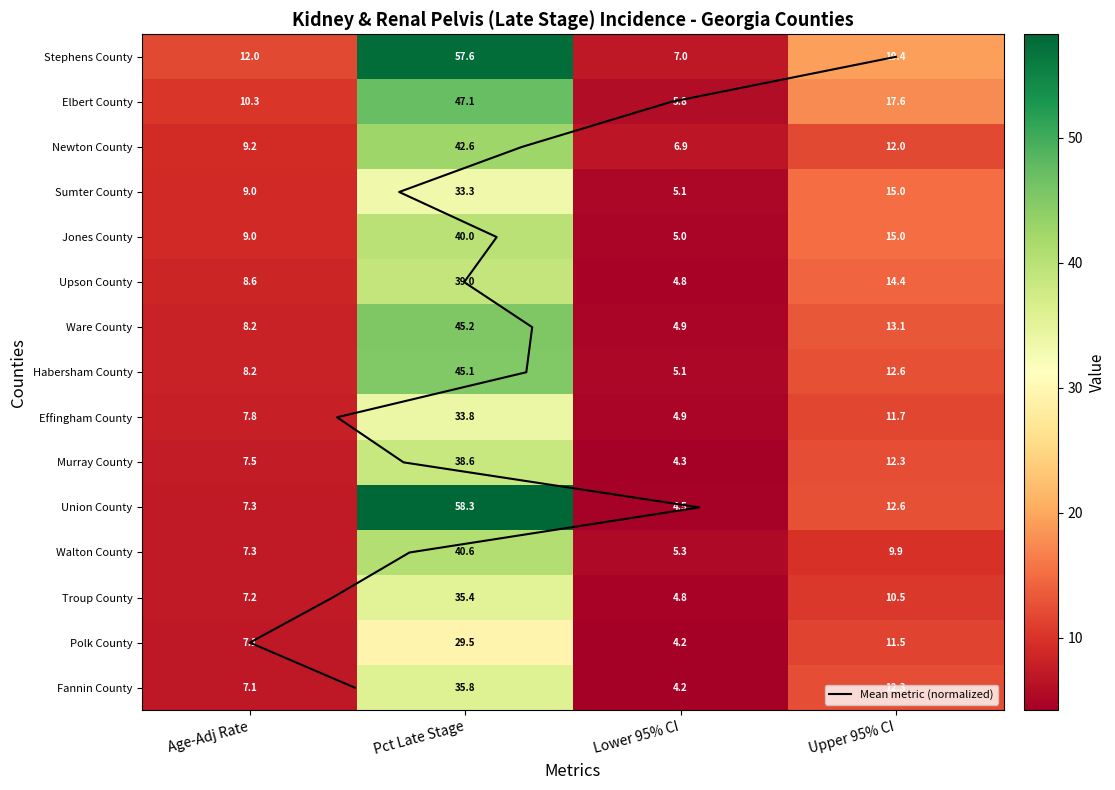

Reading left to right, what are all the values shown in this chart?

Stephens County: Age-Adj Rate=12.0	Pct Late Stage=57.6	Lower 95% CI=7.0	Upper 95% CI=19.4
Elbert County: Age-Adj Rate=10.3	Pct Late Stage=47.1	Lower 95% CI=5.8	Upper 95% CI=17.6
Newton County: Age-Adj Rate=9.2	Pct Late Stage=42.6	Lower 95% CI=6.9	Upper 95% CI=12.0
Sumter County: Age-Adj Rate=9.0	Pct Late Stage=33.3	Lower 95% CI=5.1	Upper 95% CI=15.0
Jones County: Age-Adj Rate=9.0	Pct Late Stage=40.0	Lower 95% CI=5.0	Upper 95% CI=15.0
Upson County: Age-Adj Rate=8.6	Pct Late Stage=39.0	Lower 95% CI=4.8	Upper 95% CI=14.4
Ware County: Age-Adj Rate=8.2	Pct Late Stage=45.2	Lower 95% CI=4.9	Upper 95% CI=13.1
Habersham County: Age-Adj Rate=8.2	Pct Late Stage=45.1	Lower 95% CI=5.1	Upper 95% CI=12.6
Effingham County: Age-Adj Rate=7.8	Pct Late Stage=33.8	Lower 95% CI=4.9	Upper 95% CI=11.7
Murray County: Age-Adj Rate=7.5	Pct Late Stage=38.6	Lower 95% CI=4.3	Upper 95% CI=12.3
Union County: Age-Adj Rate=7.3	Pct Late Stage=58.3	Lower 95% CI=4.5	Upper 95% CI=12.6
Walton County: Age-Adj Rate=7.3	Pct Late Stage=40.6	Lower 95% CI=5.3	Upper 95% CI=9.9
Troup County: Age-Adj Rate=7.2	Pct Late Stage=35.4	Lower 95% CI=4.8	Upper 95% CI=10.5
Polk County: Age-Adj Rate=7.1	Pct Late Stage=29.5	Lower 95% CI=4.2	Upper 95% CI=11.5
Fannin County: Age-Adj Rate=7.1	Pct Late Stage=35.8	Lower 95% CI=4.2	Upper 95% CI=12.3